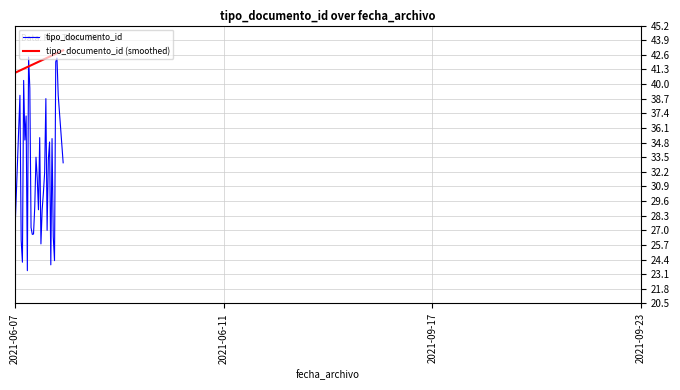

What is the average value of the tipo_documento_id (smoothed) series?

42.0